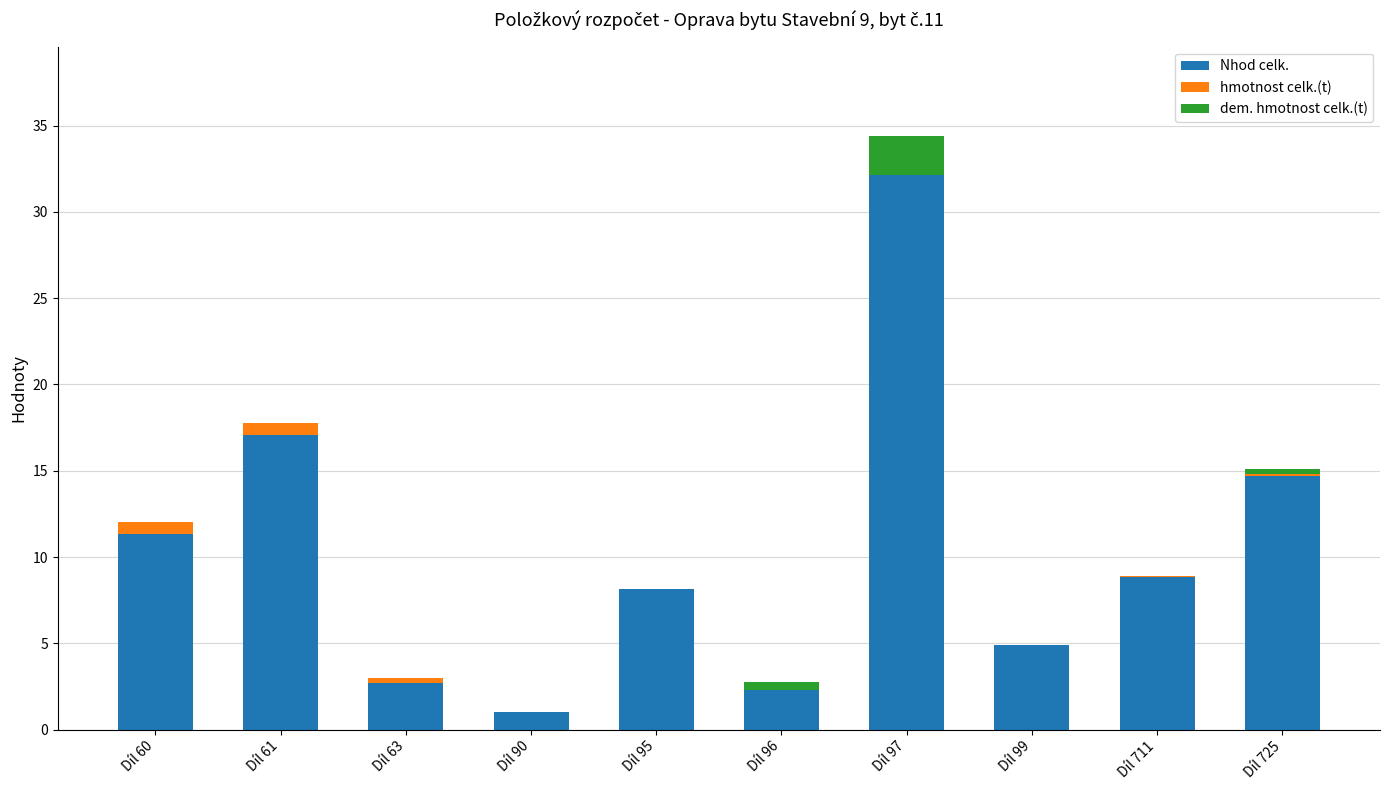

How many data points does each series have?

10